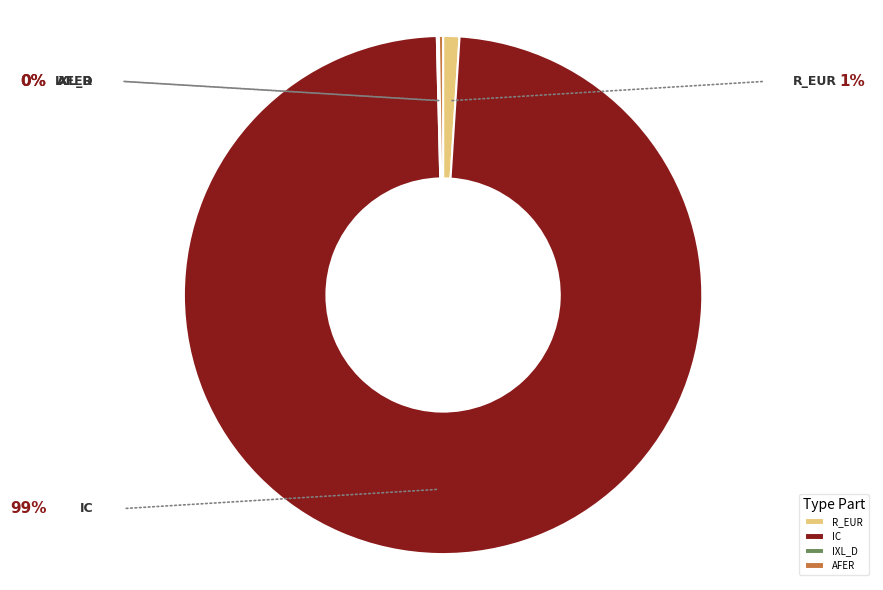

What percentage do IXL_D and AFER together represent?

0.4%